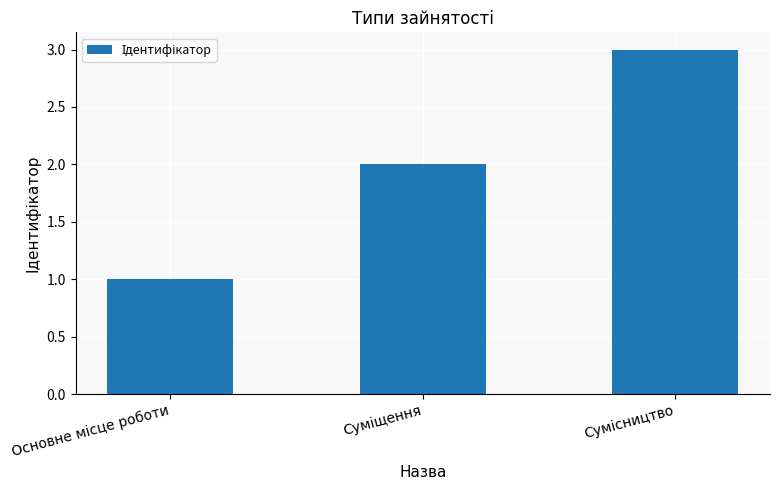

What is the maximum value shown in the chart?

3